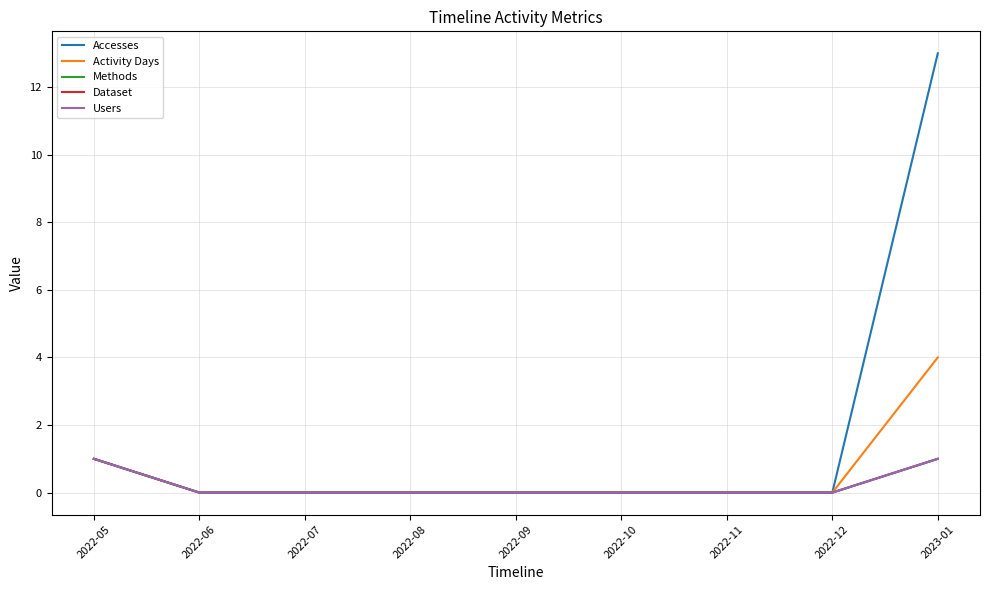

Which series has the widest spread of values?

Accesses